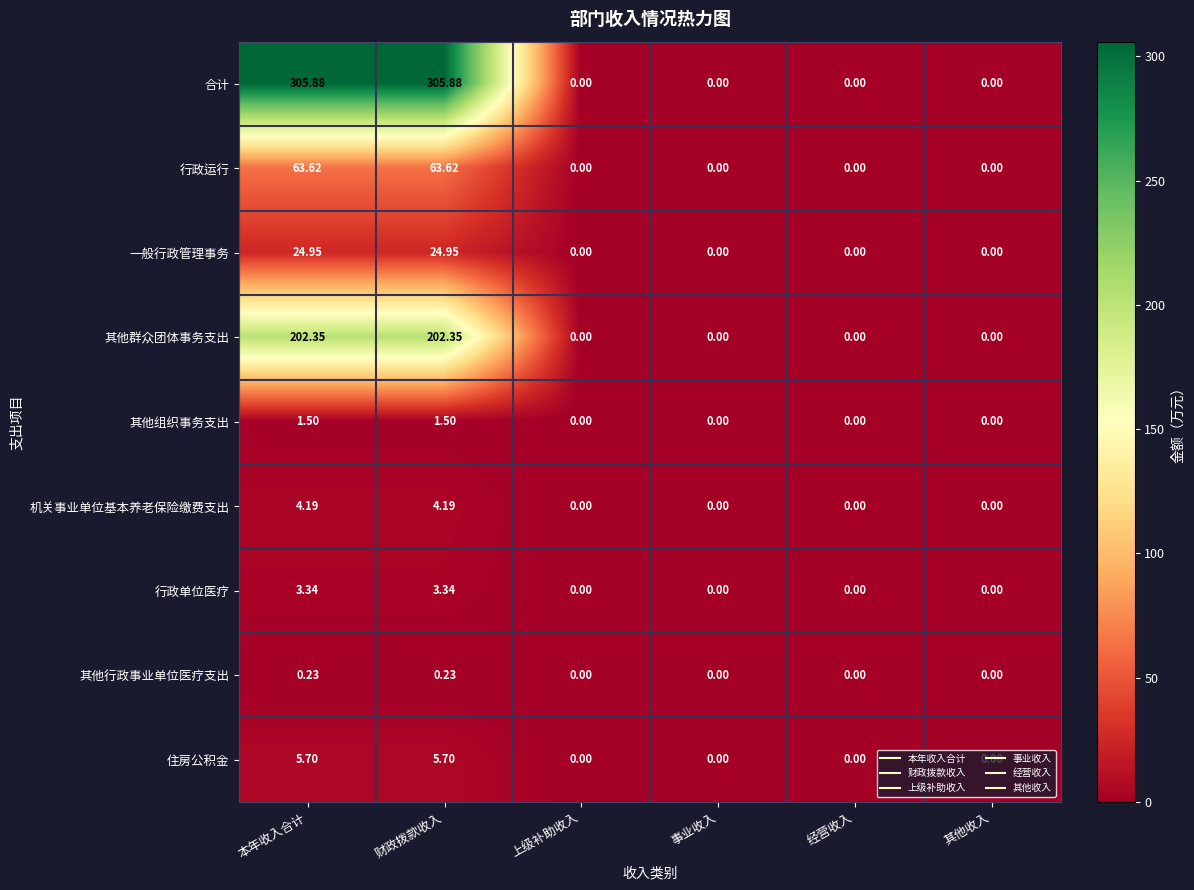

What is the greatest value displayed?

305.9